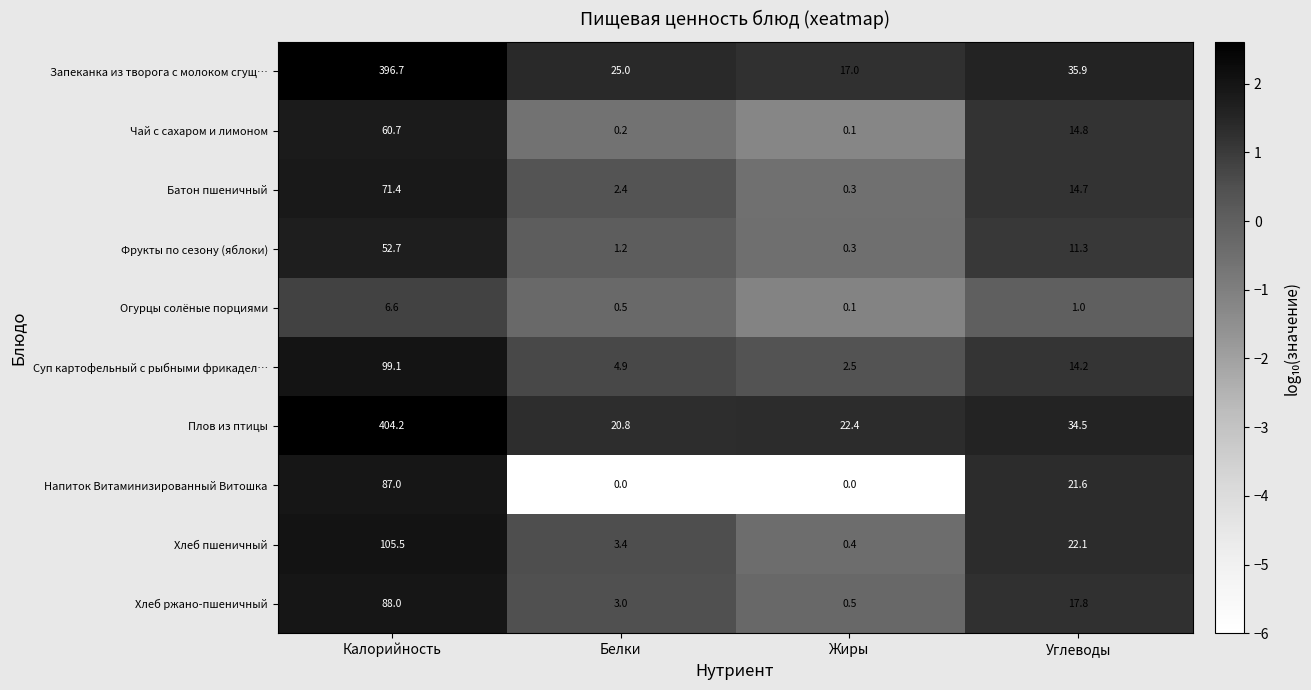

At which label is Суп картофельный с рыбными фрикадел… closest to 50?

Углеводы